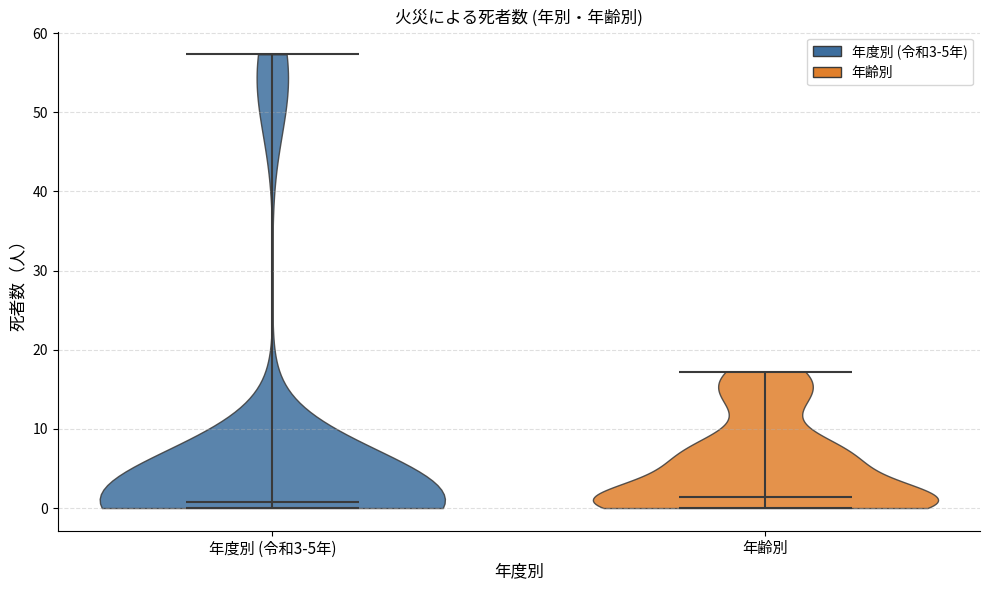

Reading left to right, read every violin against the y-axis: where its median line is, and the lowest and highest points it reaches. The values are not printed on the chart, so give them approximately, as read against the axis.

年度別 (令和3-5年): median line 1, lowest point 0, highest point 57
年齢別: median line 1, lowest point 0, highest point 17